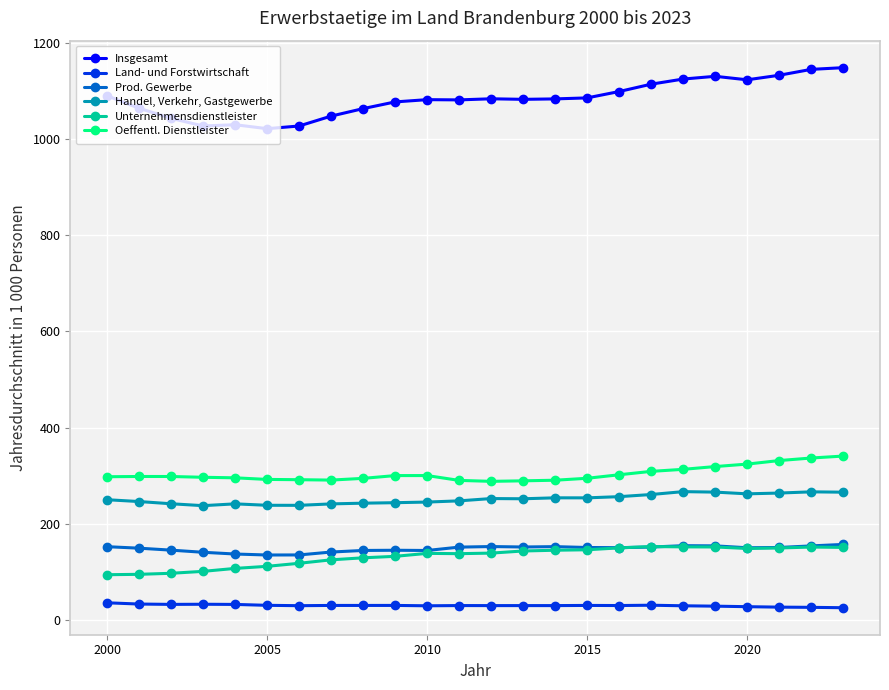

At how many categories does at least one series exceed 608?

24